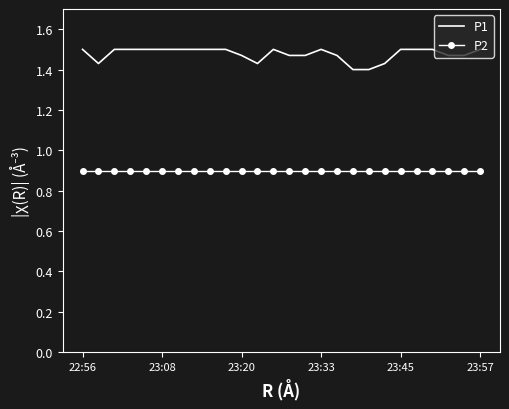

True or false: P1 and P2 intersect in this chart.

False